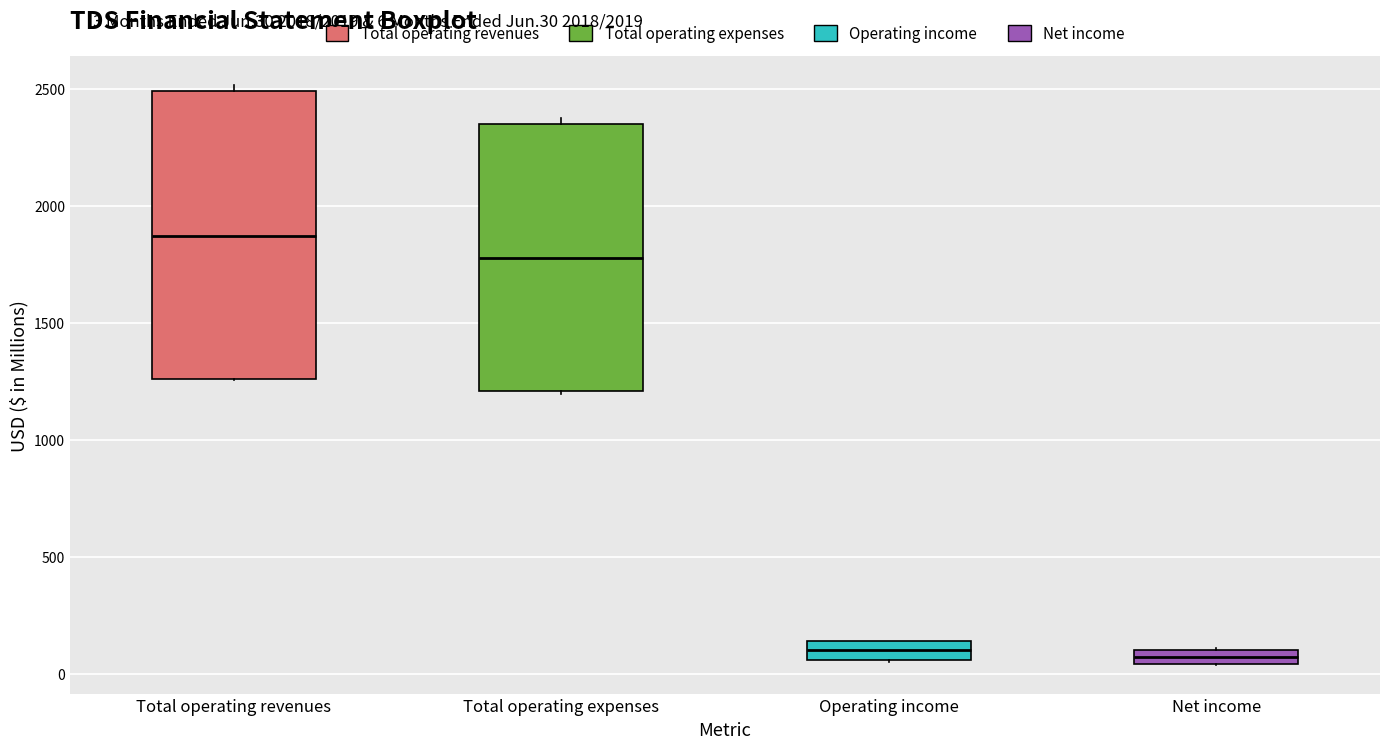

Which box has the highest median line?

Total operating revenues